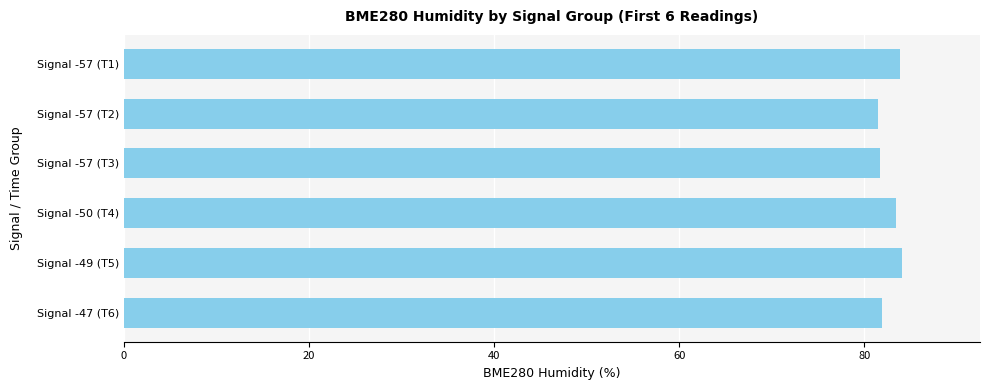

The value at Signal -57 (T1) is 120.5. True or false?

False